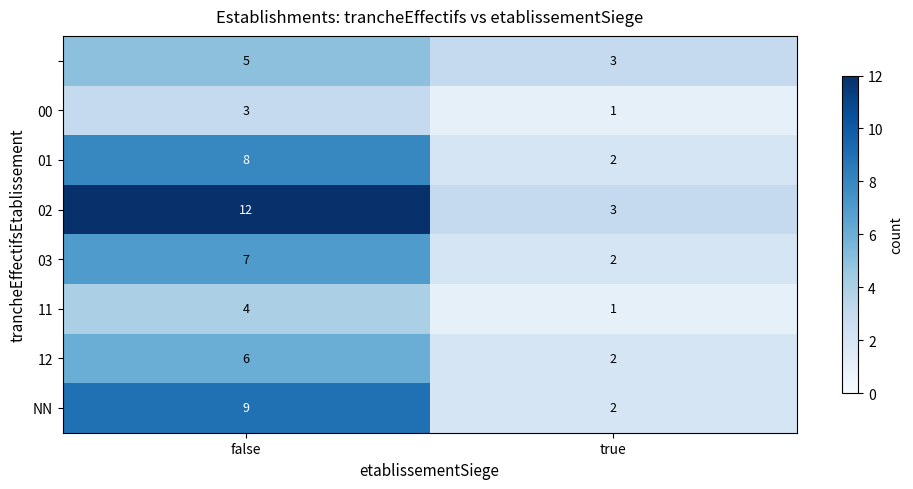

What is the total value across all series at false?

54